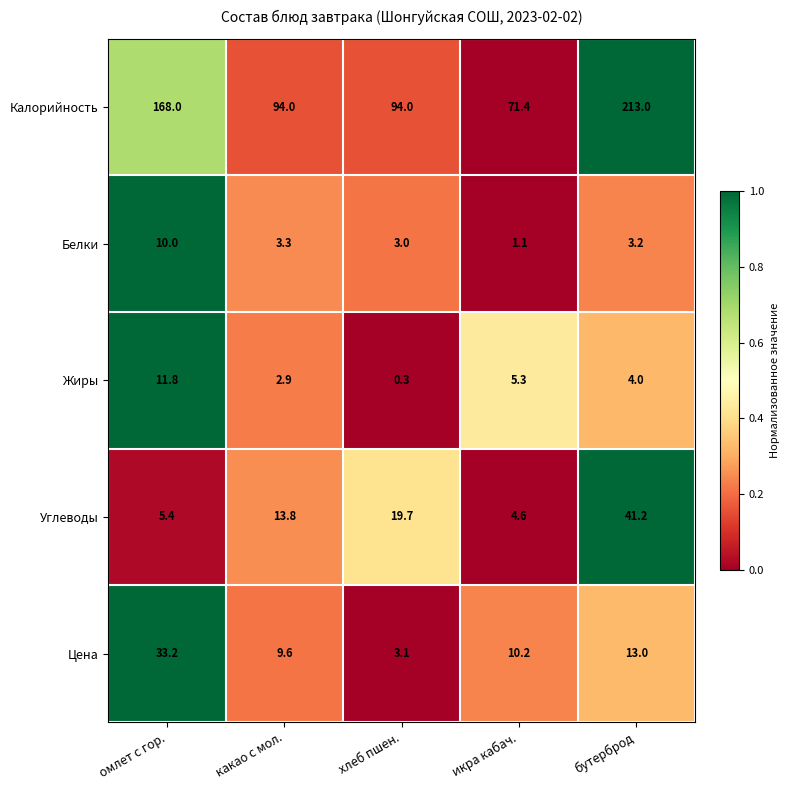

Rank the series at бутерброд from lowest to highest value.

Белки, Жиры, Цена, Углеводы, Калорийность